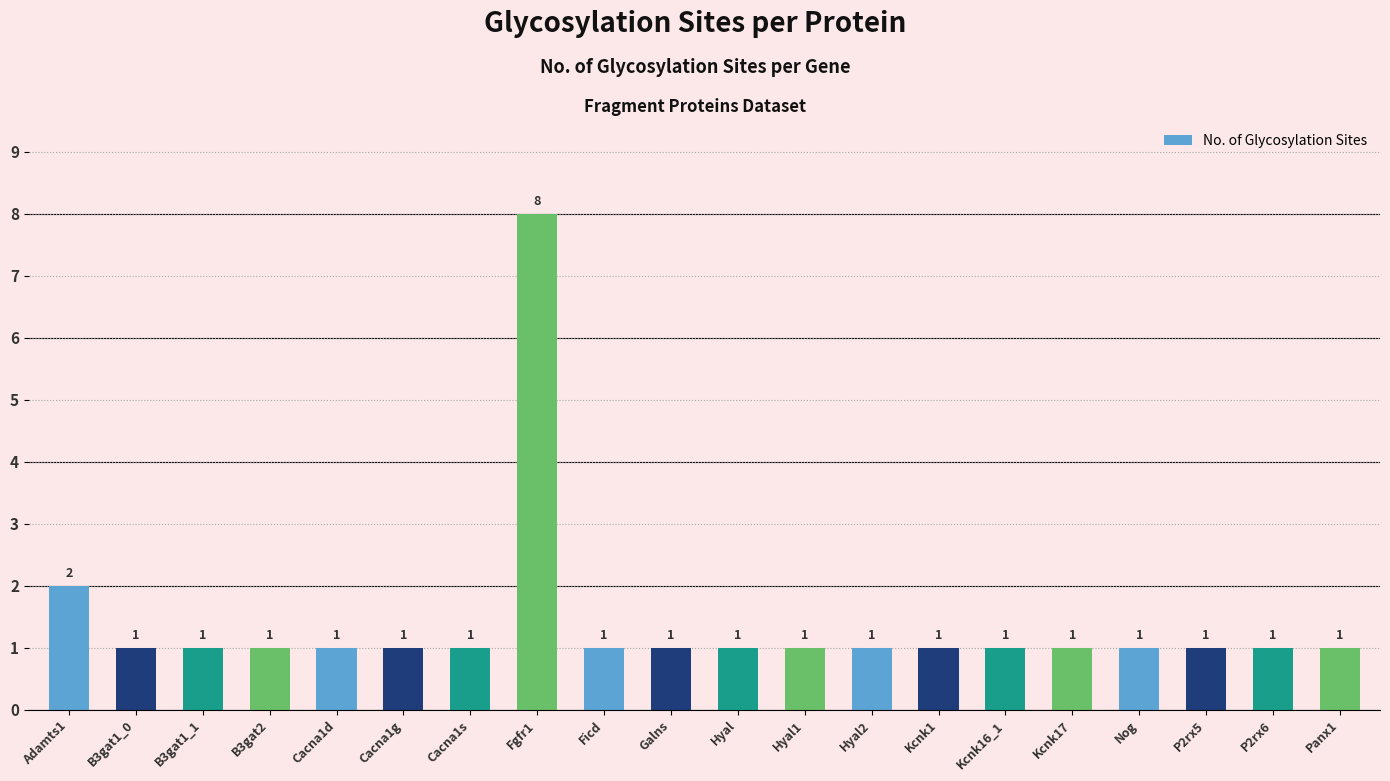

Is it true that the value at Hyal1 is 1?

True